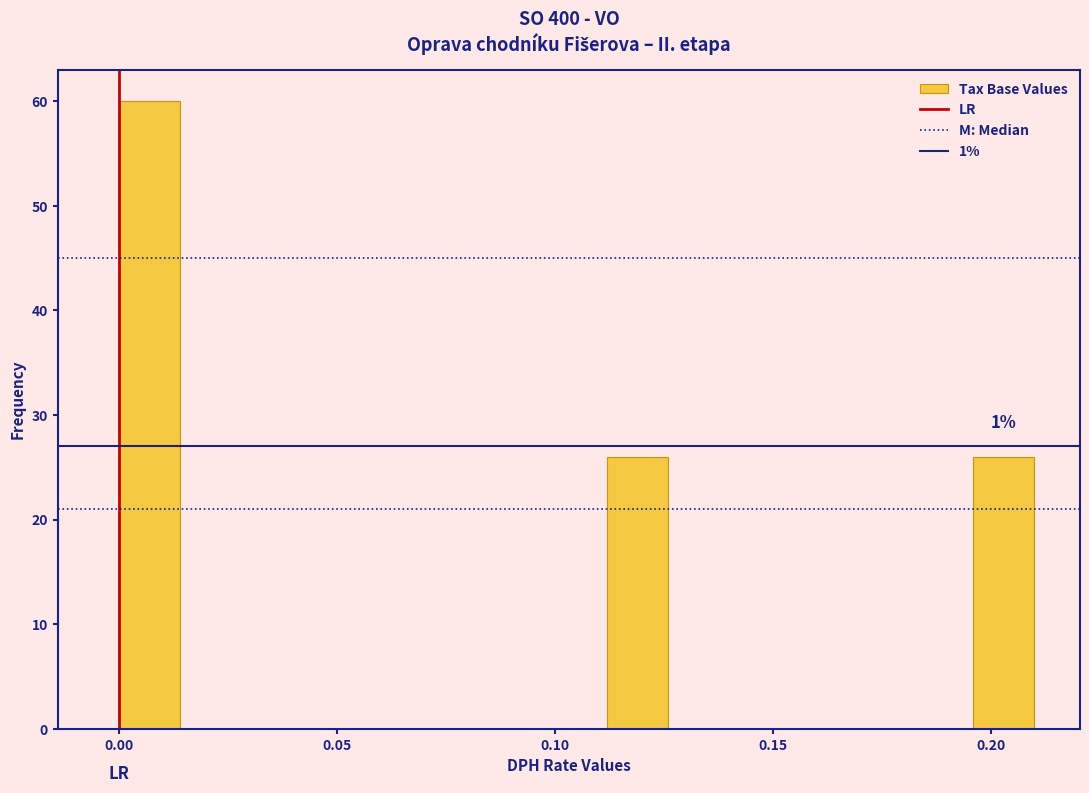

Read against the x-axis, roughly where is the centre of the tallest bar?

0.005